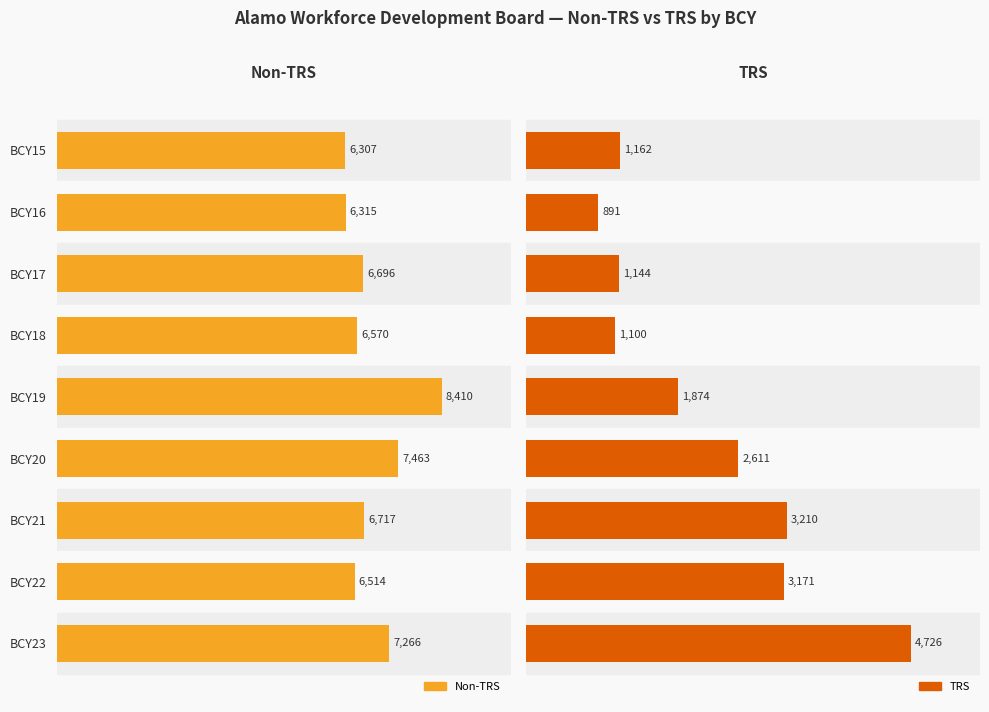

What is the difference between the maximum and minimum values in the Non-TRS series?

2103